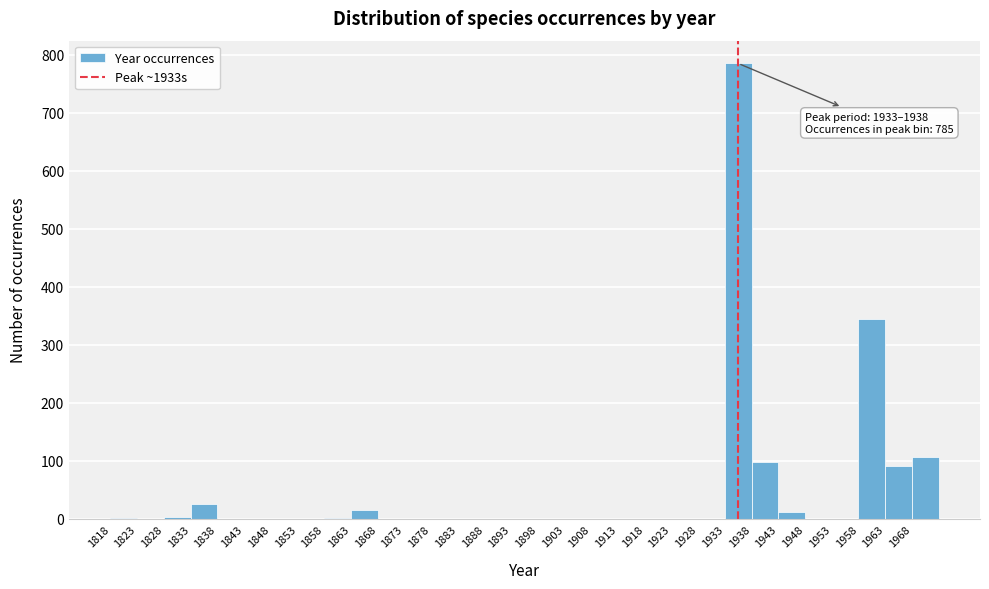

Over which range of the x-axis is the bar tallest?

1933 to 1938